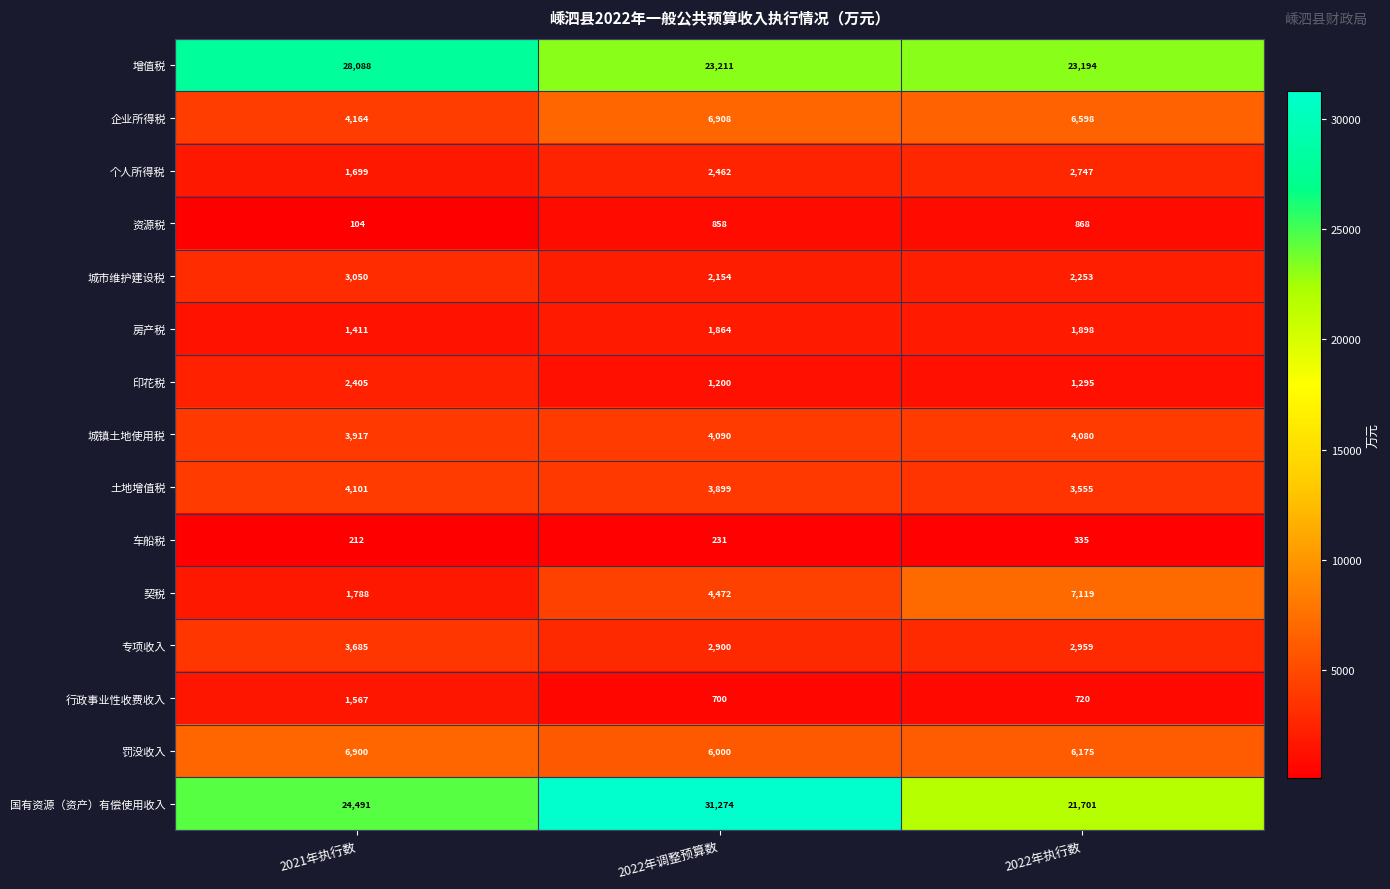

Is the value of 行政事业性收费收入 at 2021年执行数 greater than the value of 车船税 at 2022年执行数?

Yes